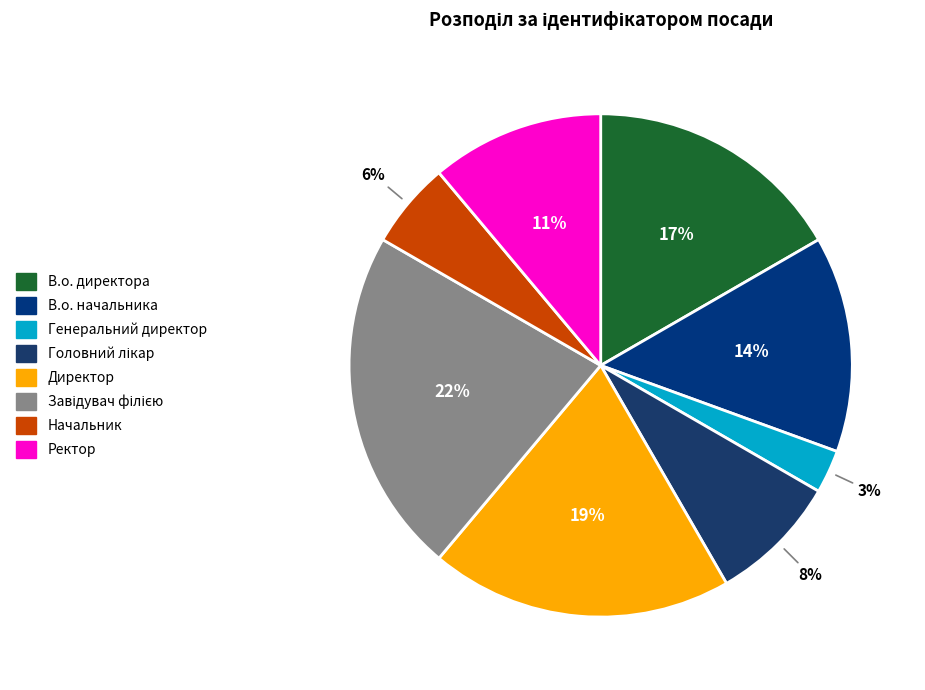

To the nearest percent, what is the combined percentage of В.о. начальника and Директор?

33%